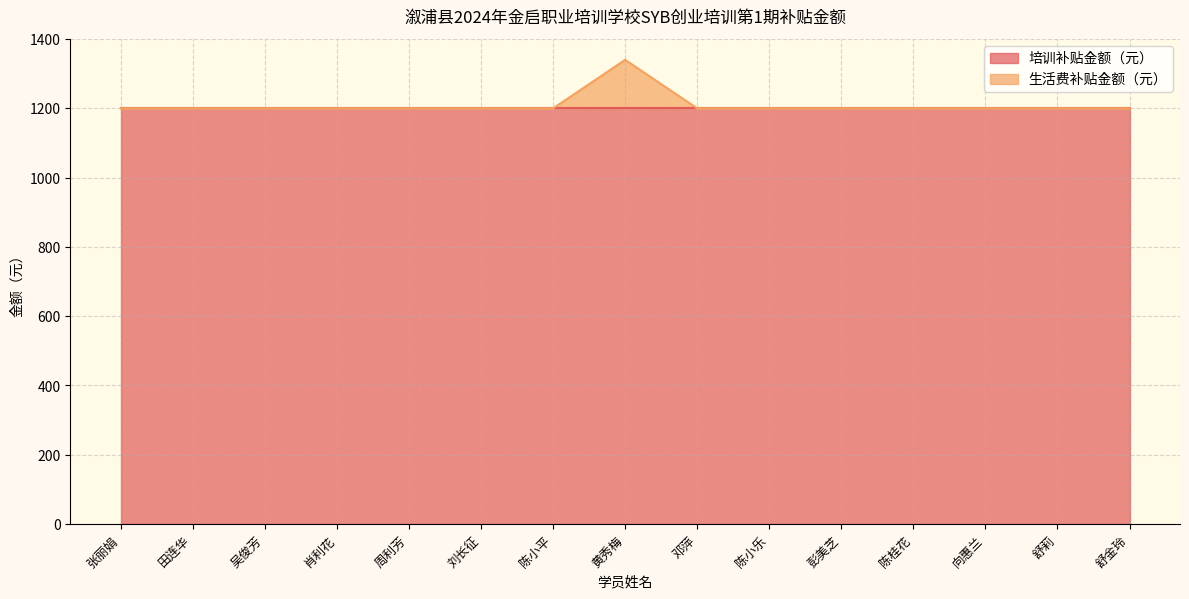

What is the ratio of the value at 彭美芝 to the value at 肖利花?

1.0